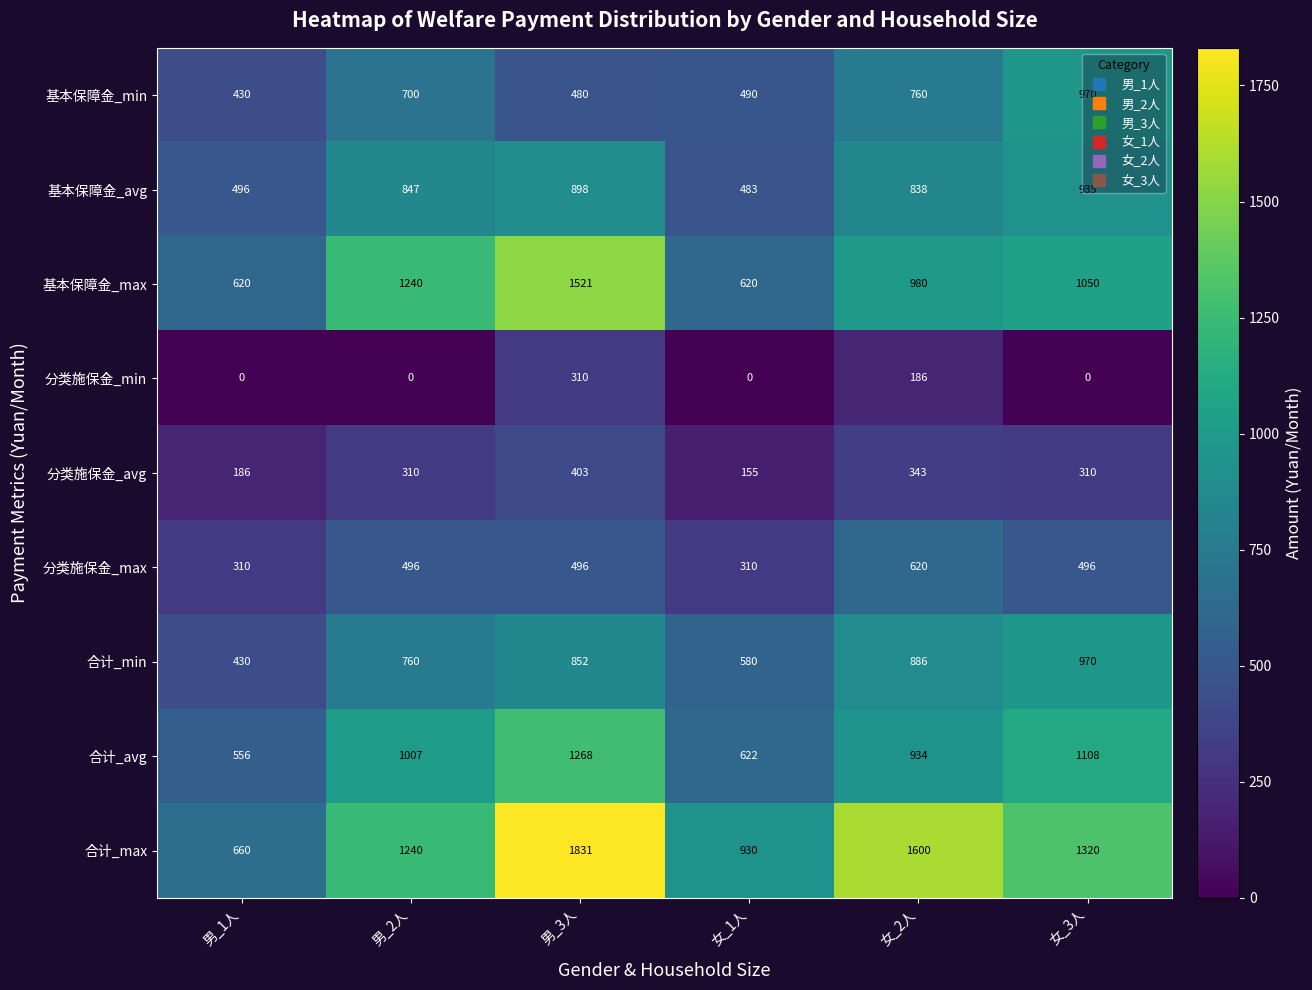

What is the difference between the 合计_avg values at 女_2人 and 男_2人?

73